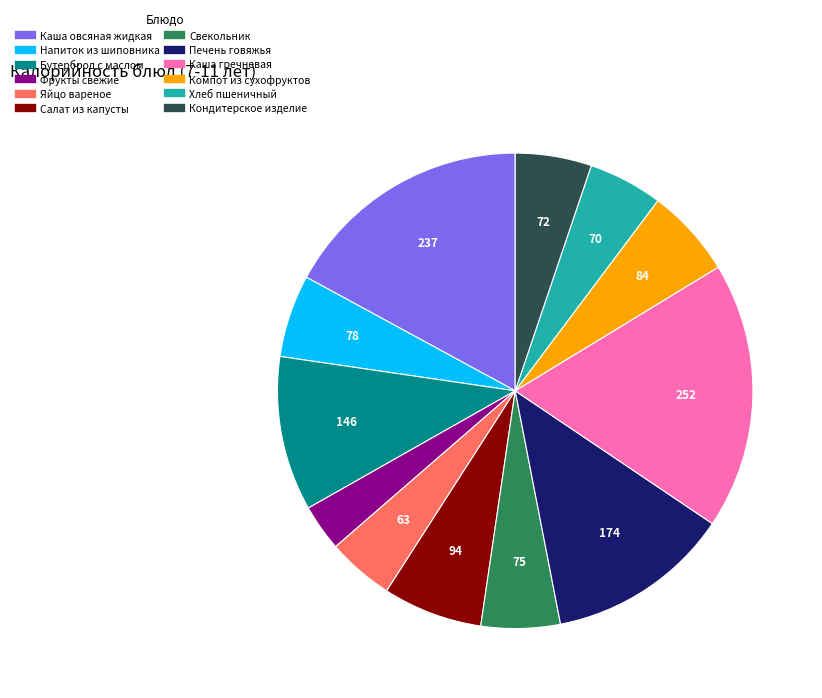

How many slices are in this pie chart?

12